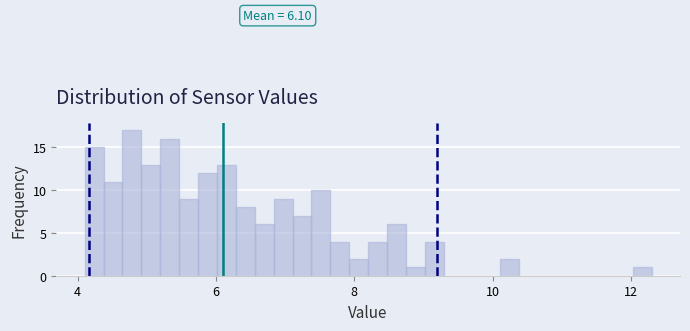

Around what value on the x-axis is the tallest bar? Give the approximate position of its centre, as read against the axis.

4.8